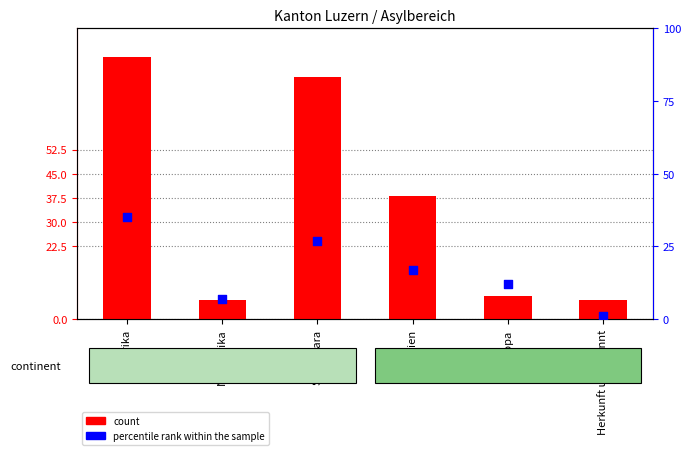

Which series has the largest total across all categories?

count